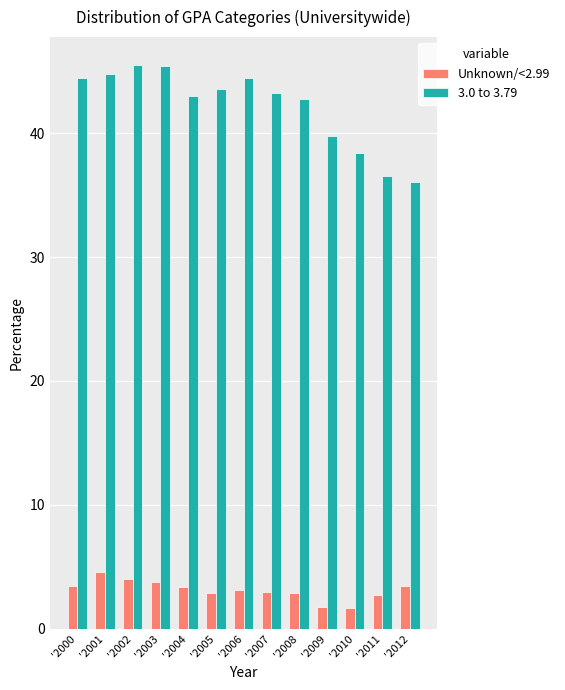

How many categories are shown in the chart?

13